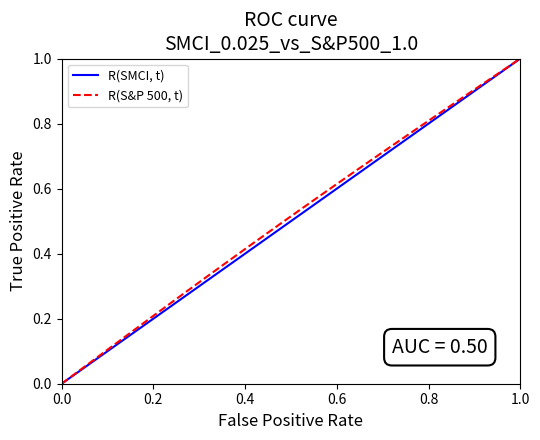

List the series in order of their overall mean, highest first.

R(S&P 500, t), R(SMCI, t)